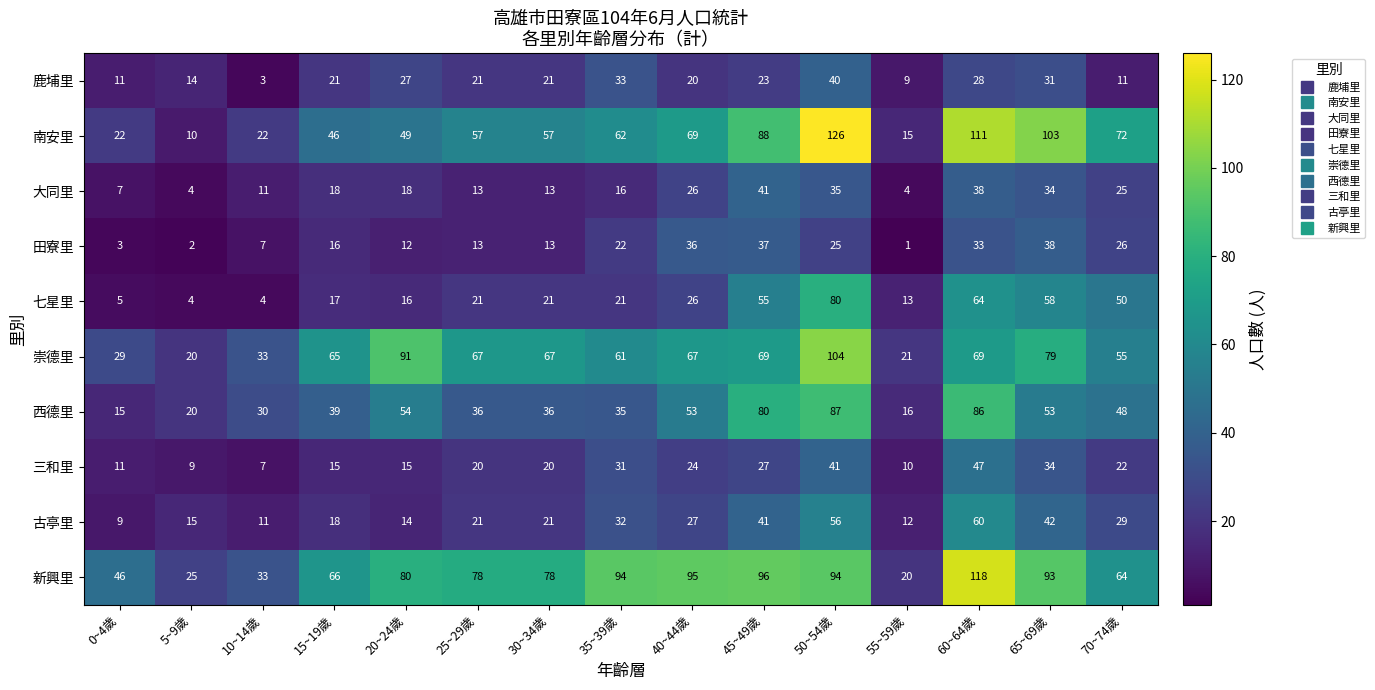

At which category is the sum across all series the highest?

50~54歲